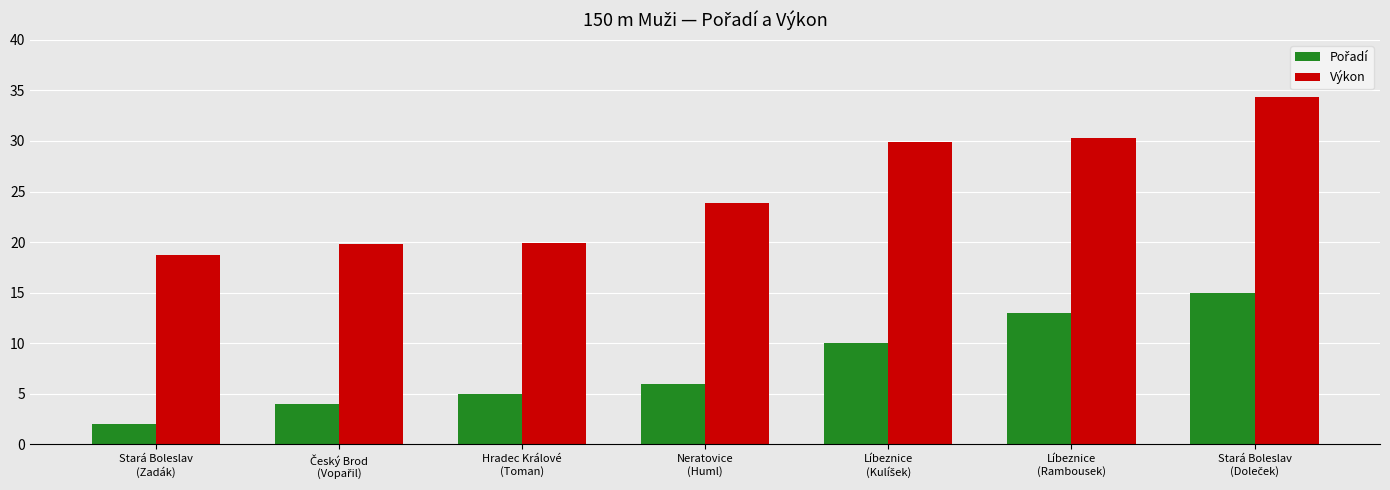

What is the spread (max minus min) of values at Líbeznice
(Rambousek)?

17.3